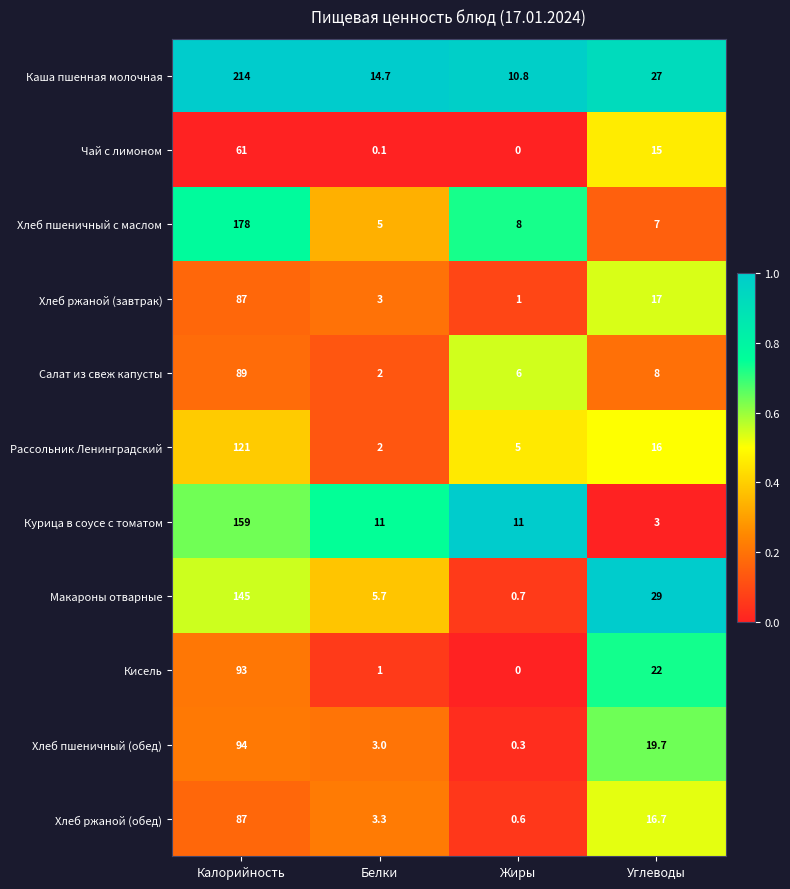

List the labels in order of Кисель value, largest first.

Калорийность, Углеводы, Белки, Жиры